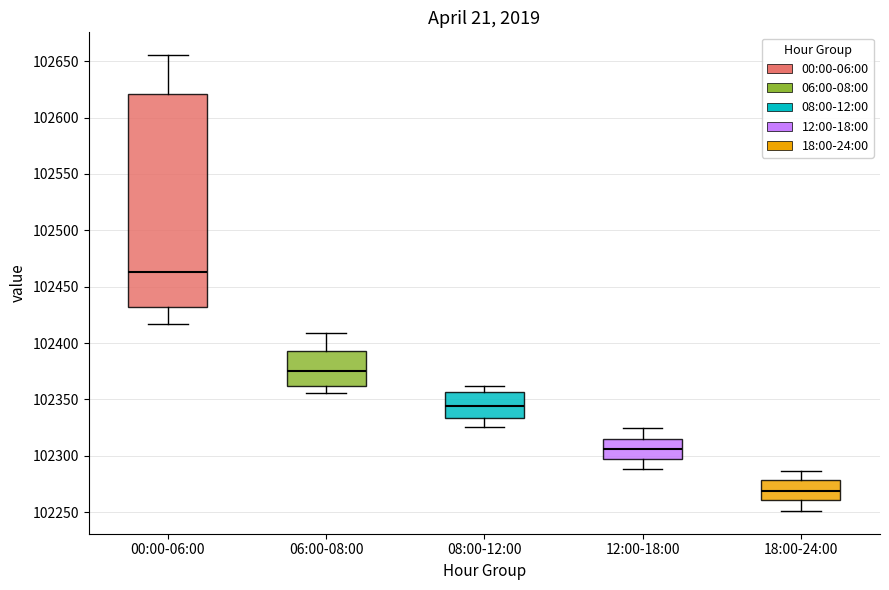

Reading left to right, read every box against the y-axis: the position of its median line, the range the box covers, and the ends of its whiskers. The values are not printed on the chart, so give them approximately, as read against the axis.

00:00-06:00: median 102465, box 102430 to 102620, whiskers 102415 to 102655
06:00-08:00: median 102375, box 102360 to 102395, whiskers 102355 to 102410
08:00-12:00: median 102345, box 102335 to 102355, whiskers 102325 to 102360
12:00-18:00: median 102305, box 102295 to 102315, whiskers 102290 to 102325
18:00-24:00: median 102270, box 102260 to 102280, whiskers 102250 to 102285